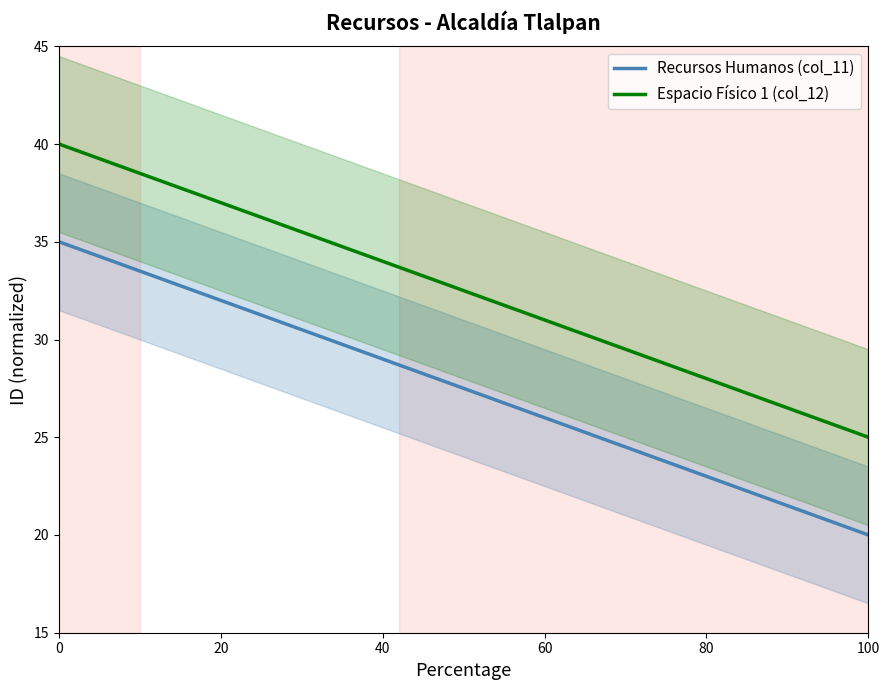

At which label does Espacio Físico 1 (col_12) reach its minimum?

100